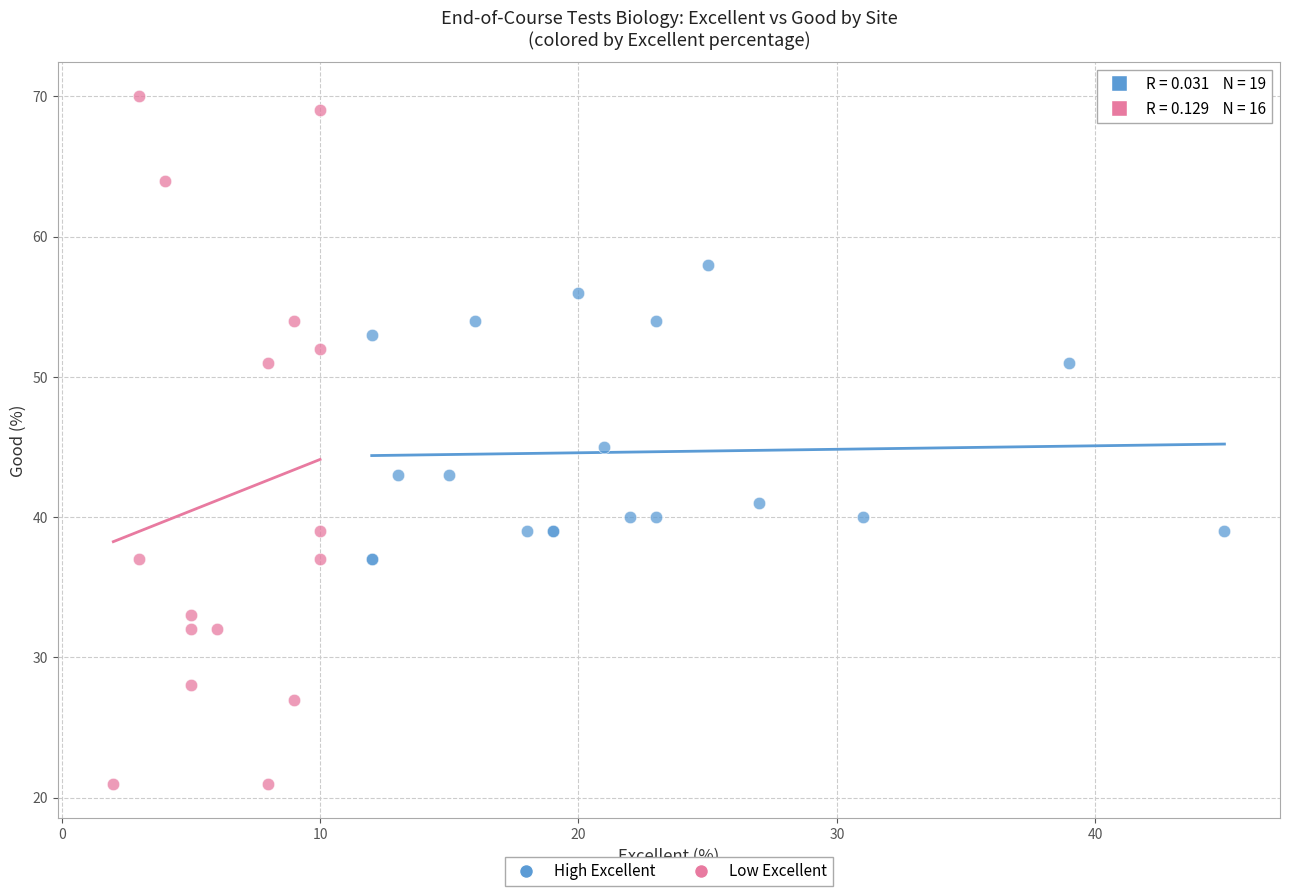

Which series has the widest spread of Y values?

Low Excellent